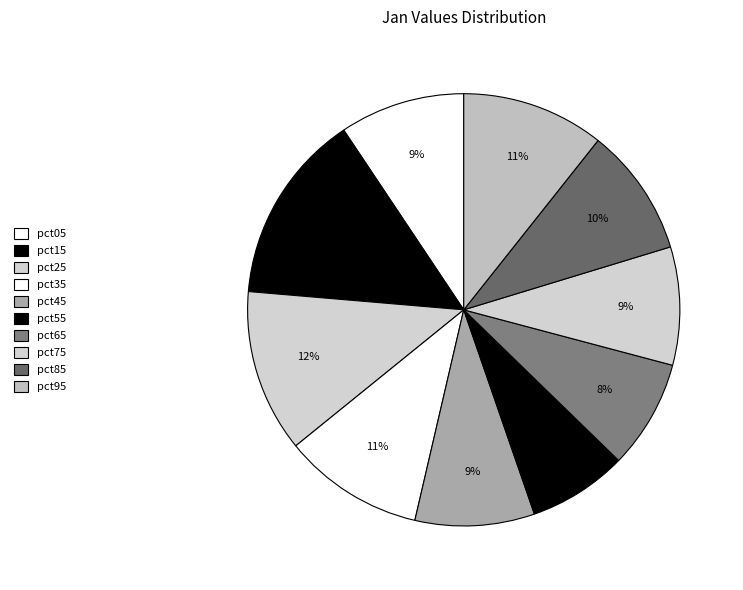

Which has a higher value, pct85 or pct25?

pct25